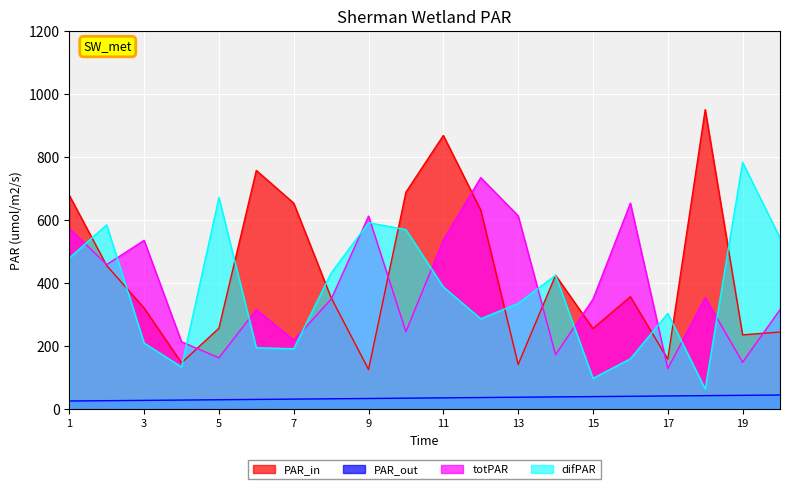

Does the chart display data point markers on the line(s)?

No